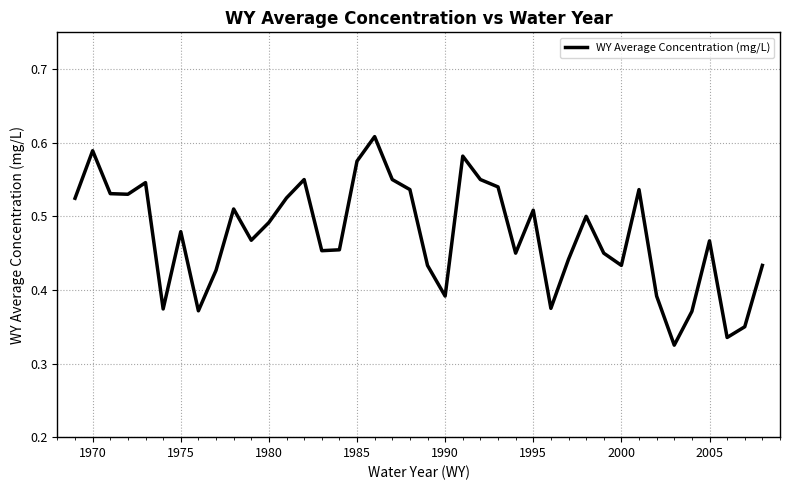

Count the values in the range 0 to 1.

40